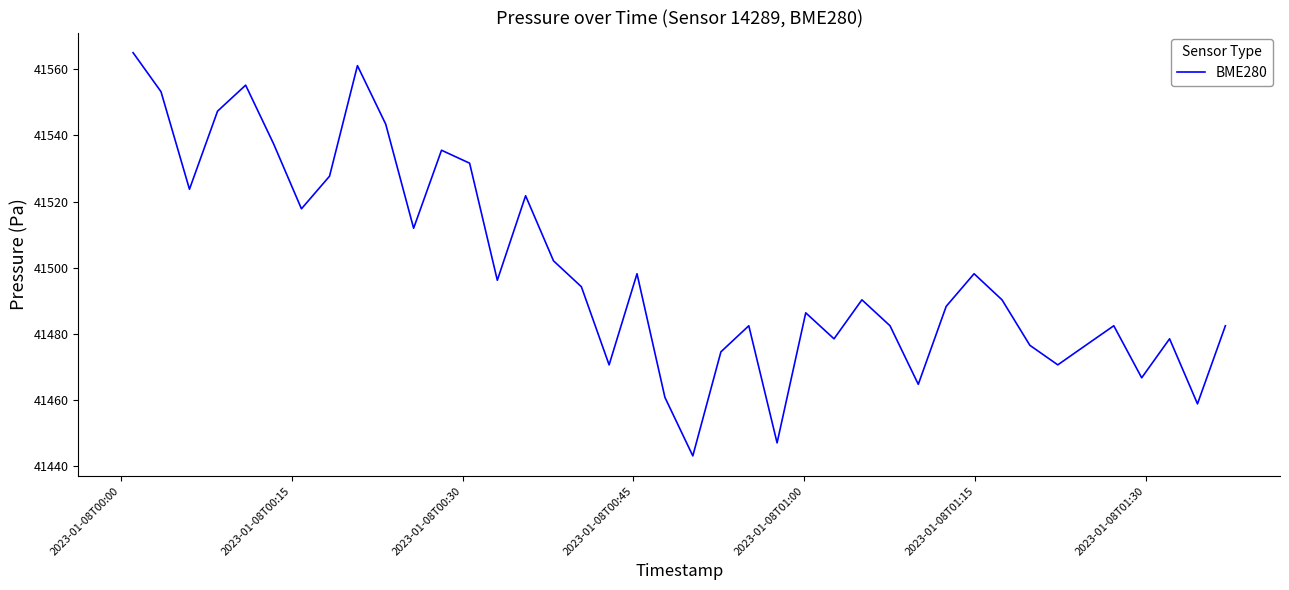

What is the difference between the maximum and minimum values?

121.8